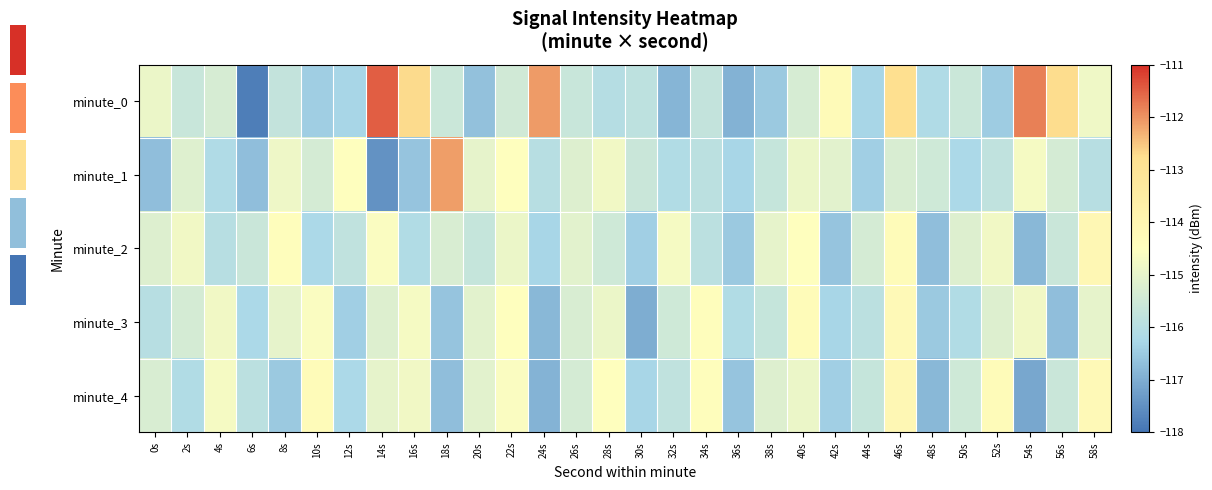

Reading left to right, transcribe all the data shown in this chart.

minute_0: 0s=-114.9	2s=-115.6	4s=-115.3	6s=-117.8	8s=-115.7	10s=-116.4	12s=-116.3	14s=-111.5	16s=-112.7	18s=-115.6	20s=-116.6	22s=-115.5	24s=-112.1	26s=-115.6	28s=-116.0	30s=-115.9	32s=-116.9	34s=-115.8	36s=-116.9	38s=-116.5	40s=-115.3	42s=-114.3	44s=-116.3	46s=-112.8	48s=-116.1	50s=-115.6	52s=-116.5	54s=-111.8	56s=-112.7	58s=-114.8
minute_1: 0s=-116.7	2s=-115.2	4s=-116.1	6s=-116.7	8s=-114.8	10s=-115.4	12s=-114.5	14s=-117.5	16s=-116.6	18s=-112.1	20s=-115.0	22s=-114.5	24s=-116.0	26s=-115.2	28s=-114.8	30s=-115.6	32s=-116.1	34s=-115.9	36s=-116.3	38s=-115.7	40s=-114.9	42s=-115.1	44s=-116.4	46s=-115.3	48s=-115.5	50s=-116.2	52s=-115.8	54s=-114.7	56s=-115.4	58s=-116.0
minute_2: 0s=-115.2	2s=-114.8	4s=-116.0	6s=-115.6	8s=-114.4	10s=-116.2	12s=-115.8	14s=-114.6	16s=-116.1	18s=-115.3	20s=-115.7	22s=-114.9	24s=-116.3	26s=-115.1	28s=-115.5	30s=-116.4	32s=-114.7	34s=-115.9	36s=-116.5	38s=-115.0	40s=-114.5	42s=-116.6	44s=-115.4	46s=-114.3	48s=-116.7	50s=-115.2	52s=-114.8	54s=-116.8	56s=-115.6	58s=-114.1
minute_3: 0s=-116.0	2s=-115.4	4s=-114.8	6s=-116.2	8s=-115.0	10s=-114.6	12s=-116.4	14s=-115.2	16s=-114.7	18s=-116.6	20s=-115.1	22s=-114.5	24s=-116.8	26s=-115.3	28s=-114.9	30s=-117.0	32s=-115.5	34s=-114.4	36s=-116.1	38s=-115.7	40s=-114.3	42s=-116.3	44s=-115.9	46s=-114.2	48s=-116.5	50s=-116.1	52s=-115.2	54s=-114.8	56s=-116.7	58s=-115.0
minute_4: 0s=-115.3	2s=-116.1	4s=-114.7	6s=-115.9	8s=-116.5	10s=-114.3	12s=-116.2	14s=-115.0	16s=-114.8	18s=-116.7	20s=-115.1	22s=-114.6	24s=-116.9	26s=-115.4	28s=-114.5	30s=-116.3	32s=-115.8	34s=-114.4	36s=-116.6	38s=-115.2	40s=-114.9	42s=-116.4	44s=-115.7	46s=-114.1	48s=-116.8	50s=-115.5	52s=-114.3	54s=-117.1	56s=-115.6	58s=-114.2